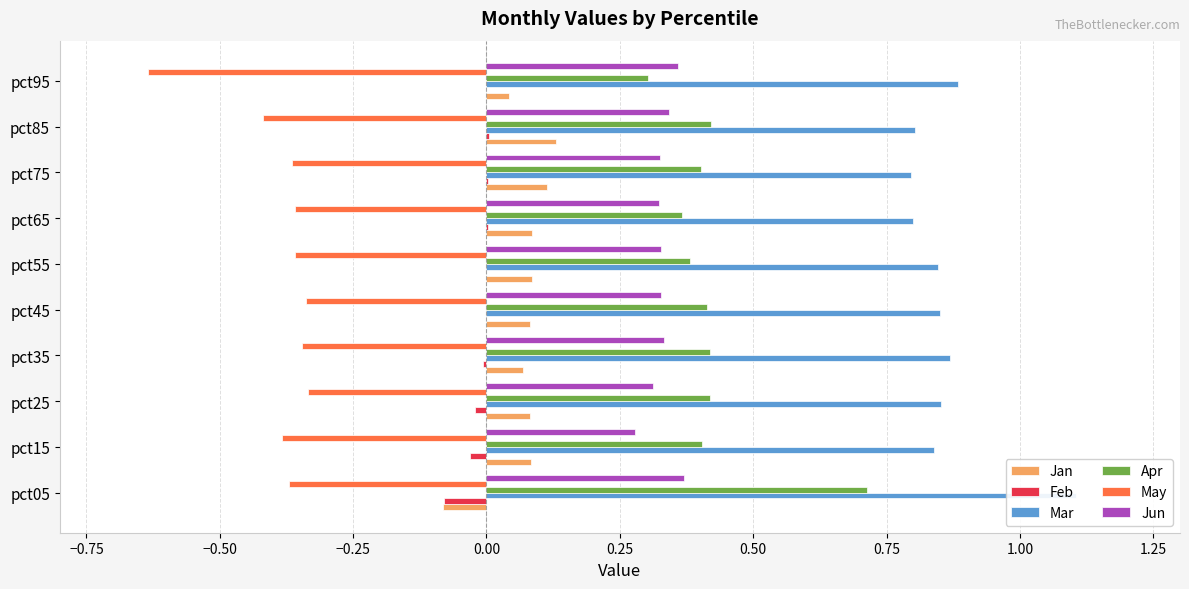

How many values in Jan are below zero?

1